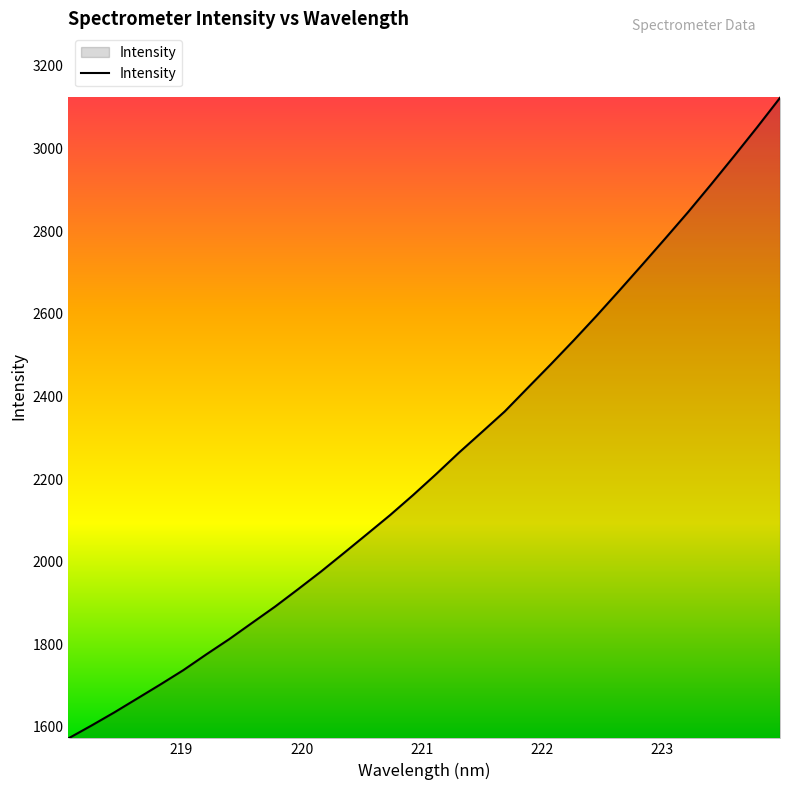

What is the difference between the maximum and minimum values?

1550.4